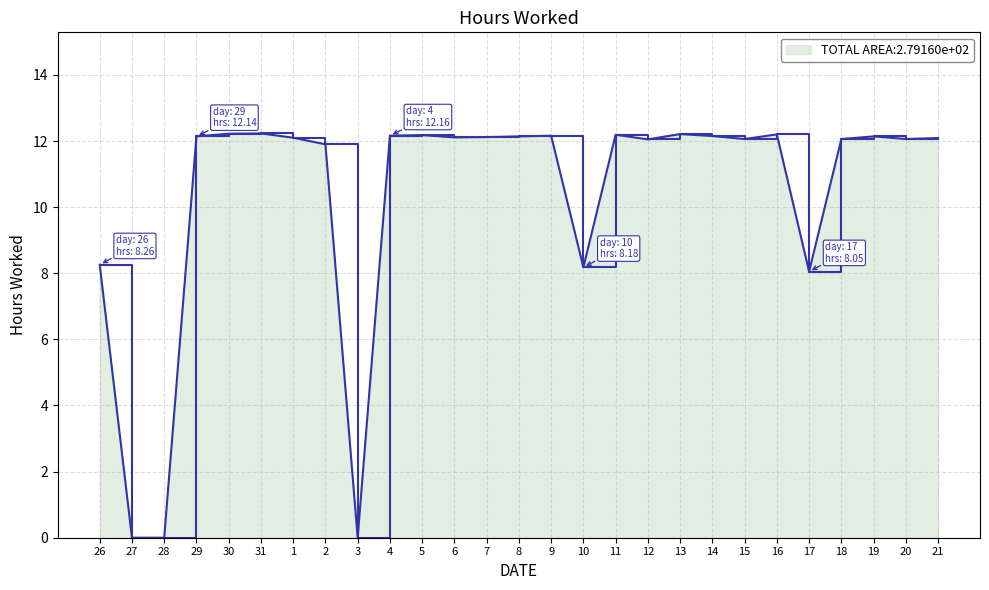

The chart shows a value of 19.7 at 15. True or false?

False